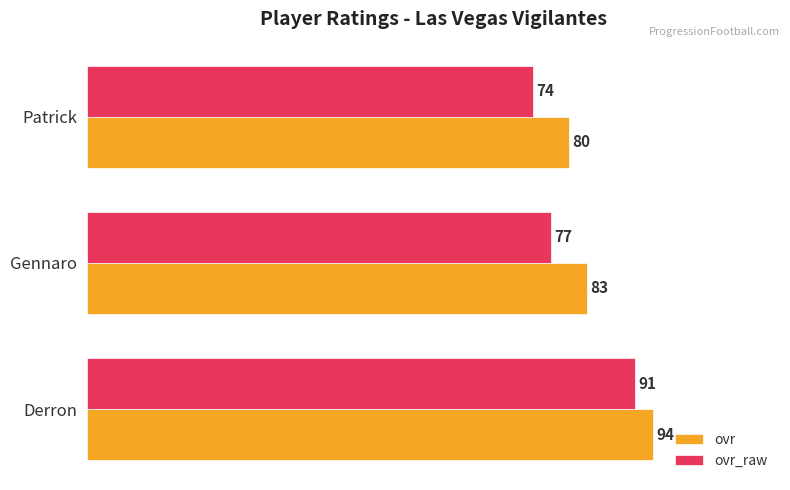

What is the average value of the ovr_raw series?

81